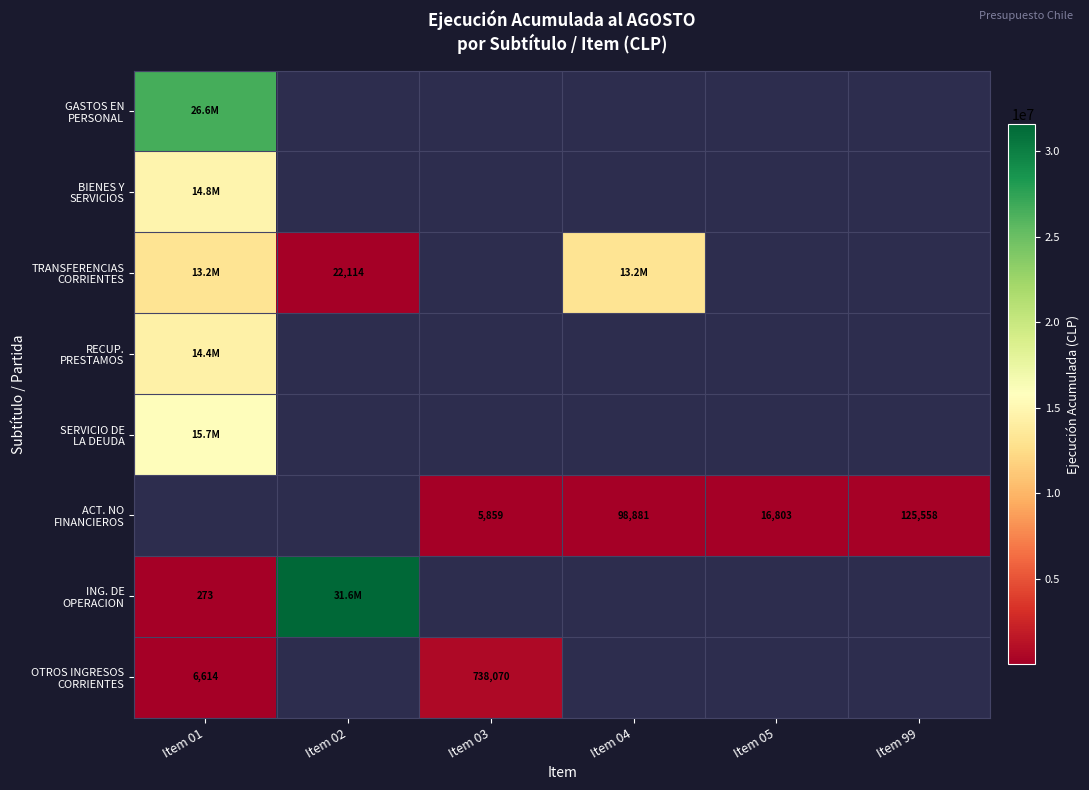

The SERVICIO DE LA DEUDA series shows 15650646.0 at Item 01. True or false?

True